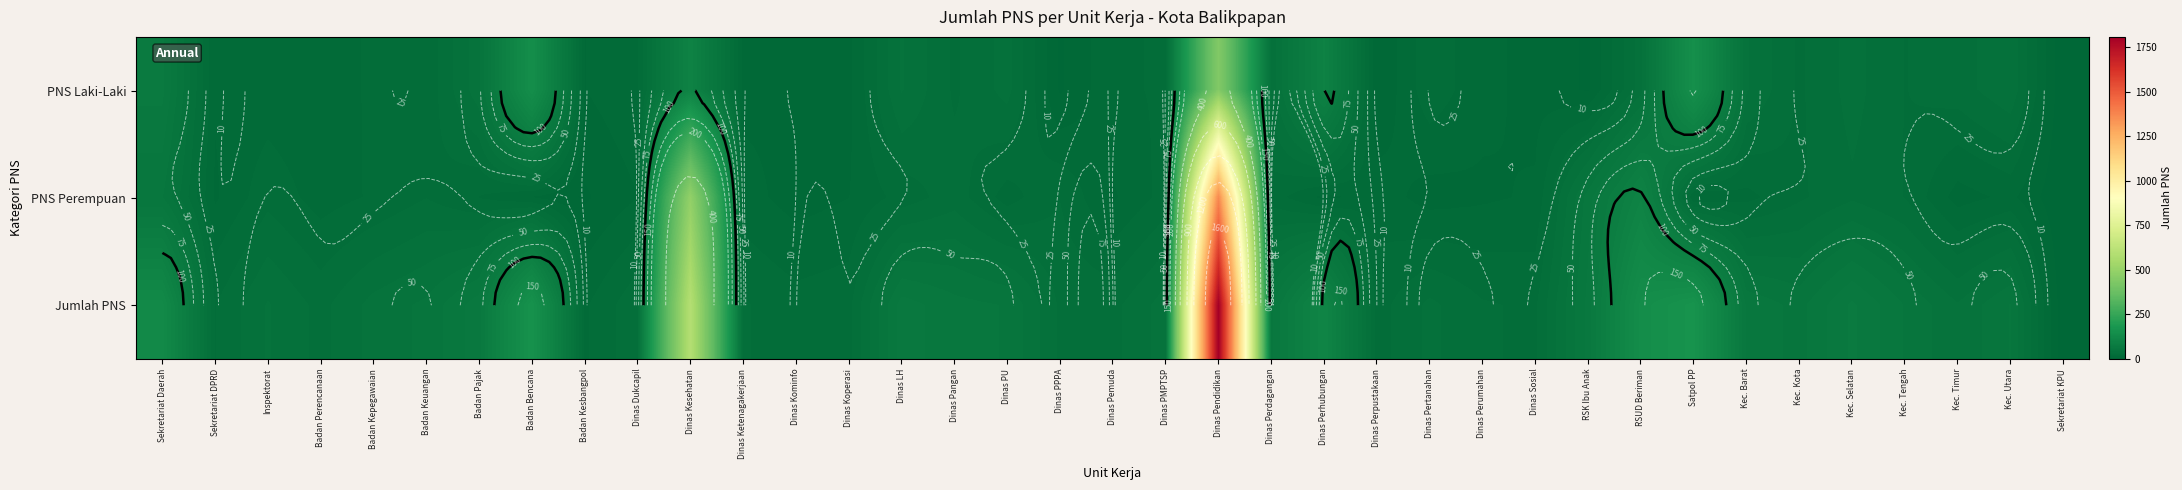

How many positive values does the PNS Perempuan series have?

36